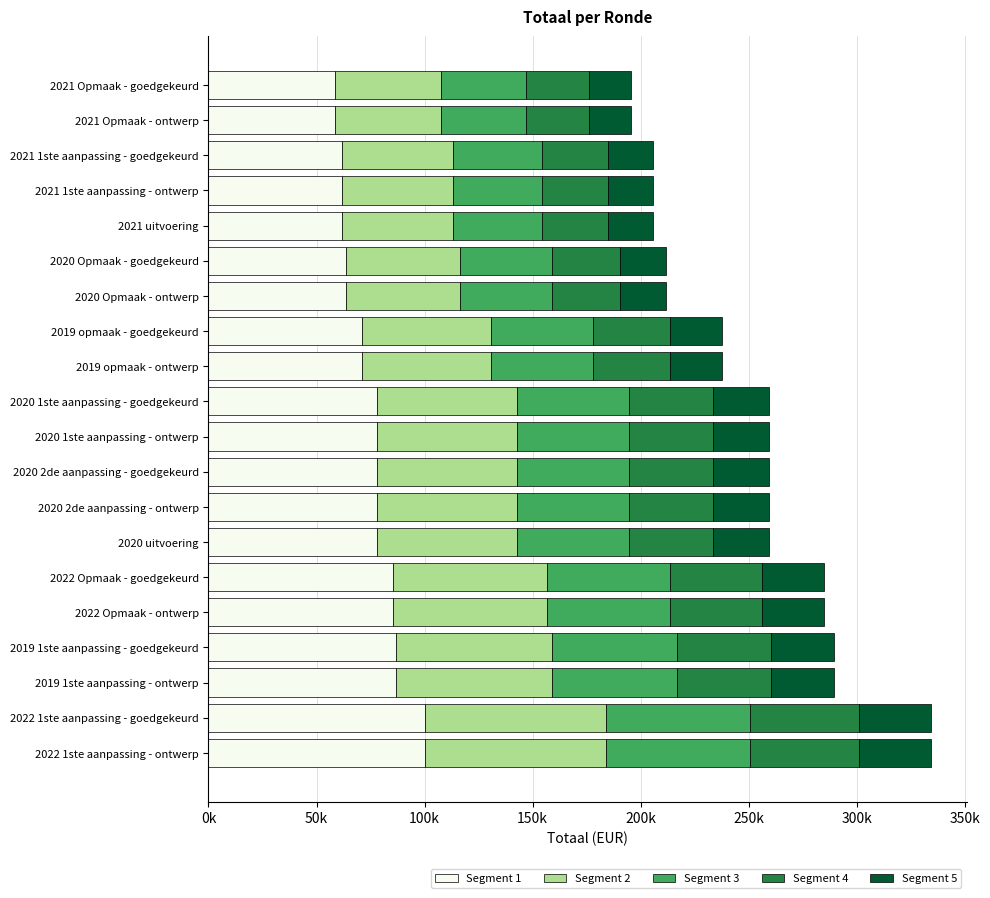

What are all the series names shown in the legend?

Segment 1, Segment 2, Segment 3, Segment 4, Segment 5